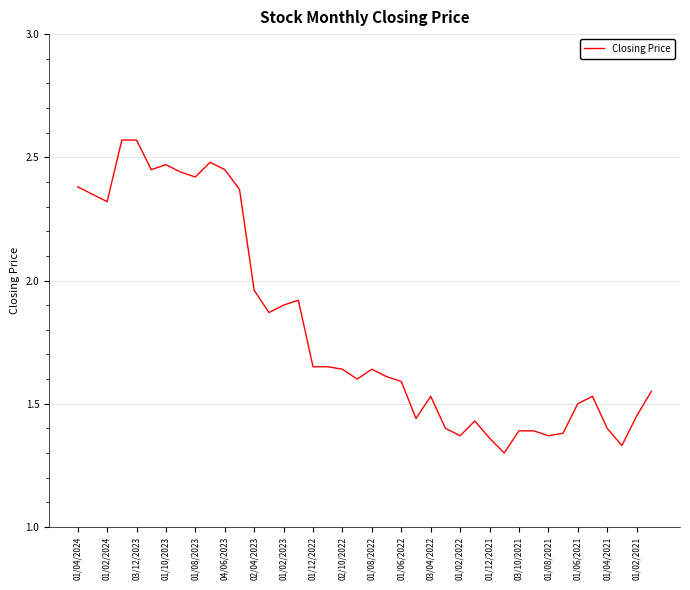

What is the average value?

1.8